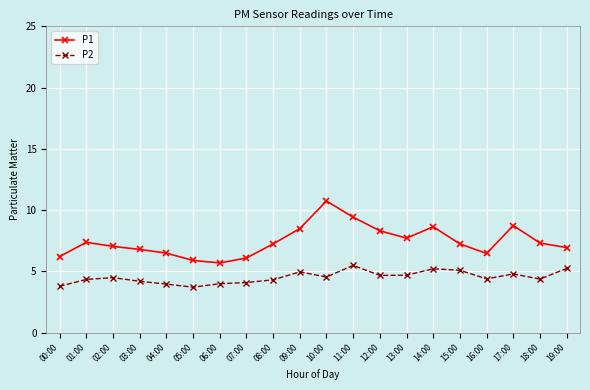

What is the difference between the highest and lowest values at 16:00?

2.1